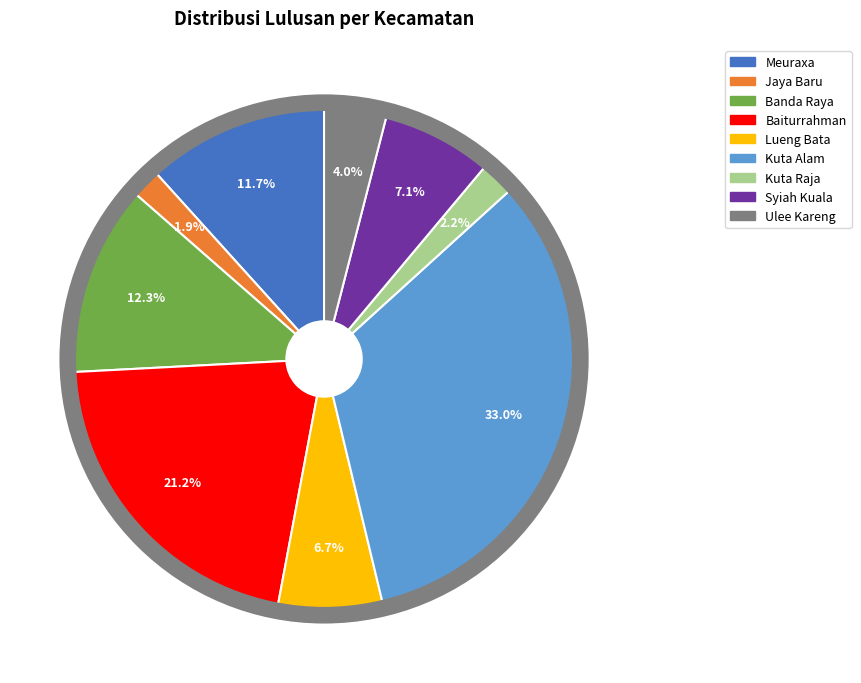

To the nearest percent, what is the average slice percentage?

11%